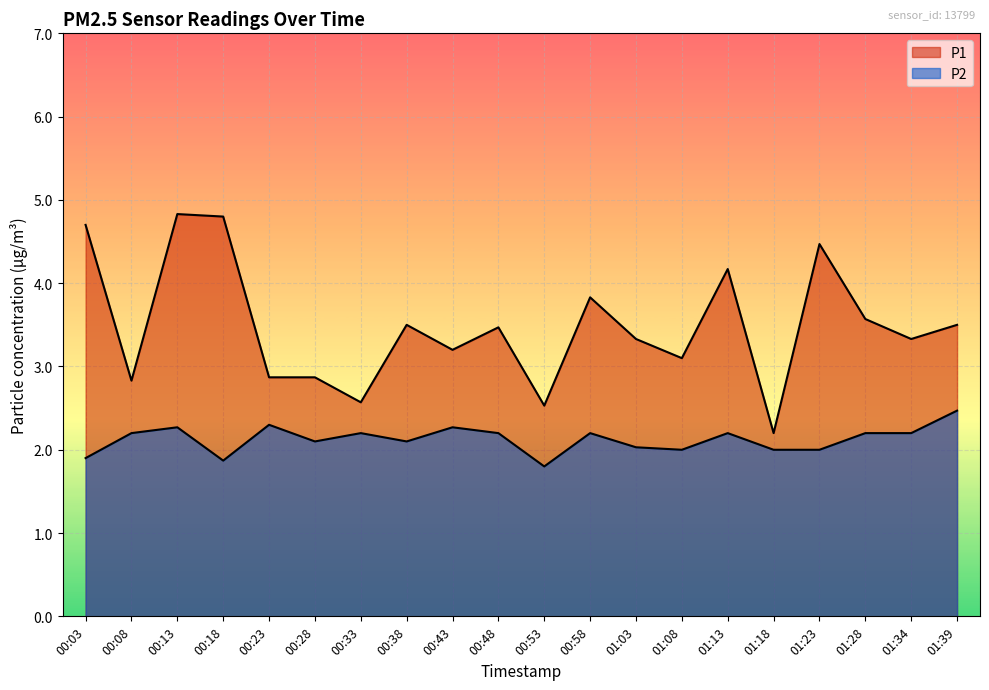

Where is the first local maximum for P1?

00:13